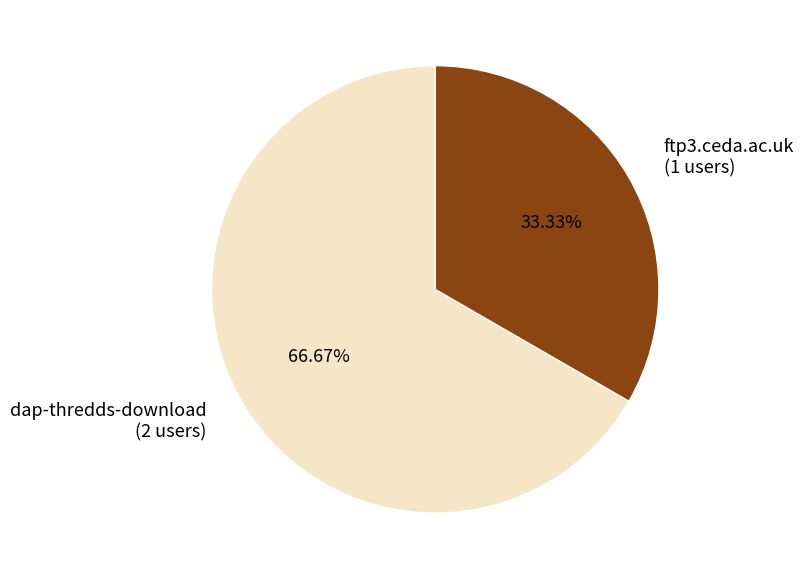

Approximately how many times larger is the value at dap-thredds-download (2 users) compared to ftp3.ceda.ac.uk (1 users)?

2.0